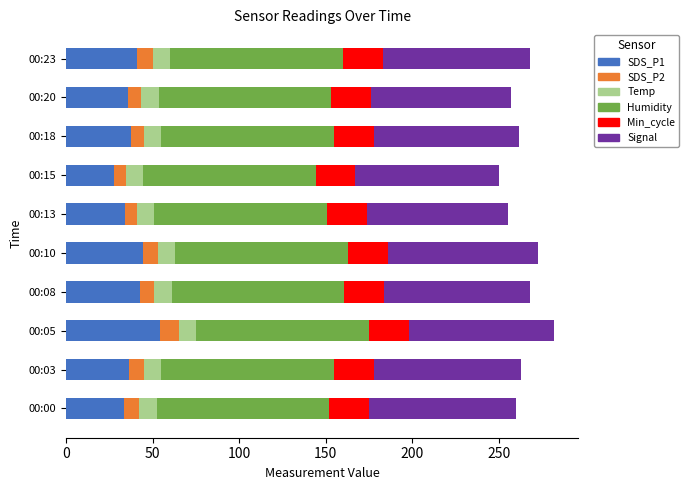

What is the total value across all series at 00:20?

257.4